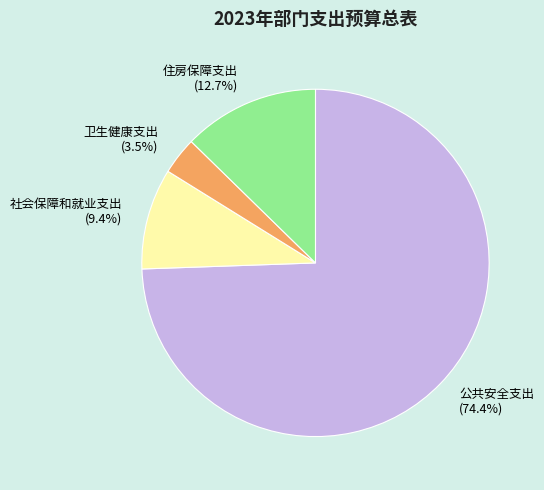

Which slice represents more than half of the pie?

公共安全支出